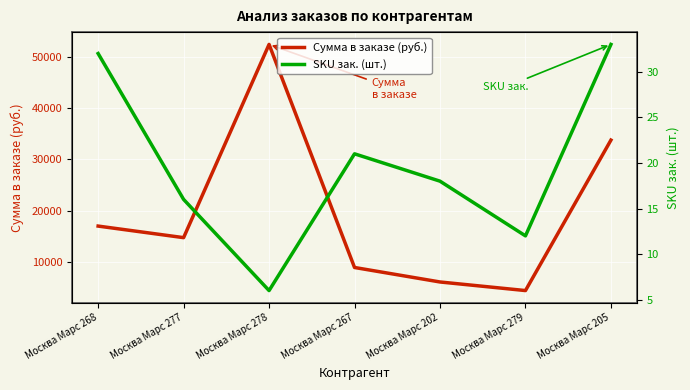

What are all the series names shown in the legend?

Сумма в заказе (руб.), SKU зак. (шт.)